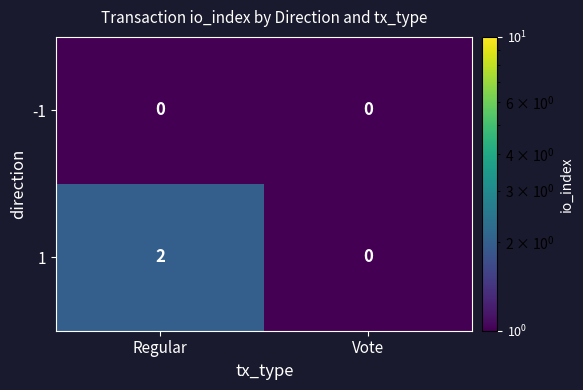

What is the difference between the highest and lowest values at Regular?

2